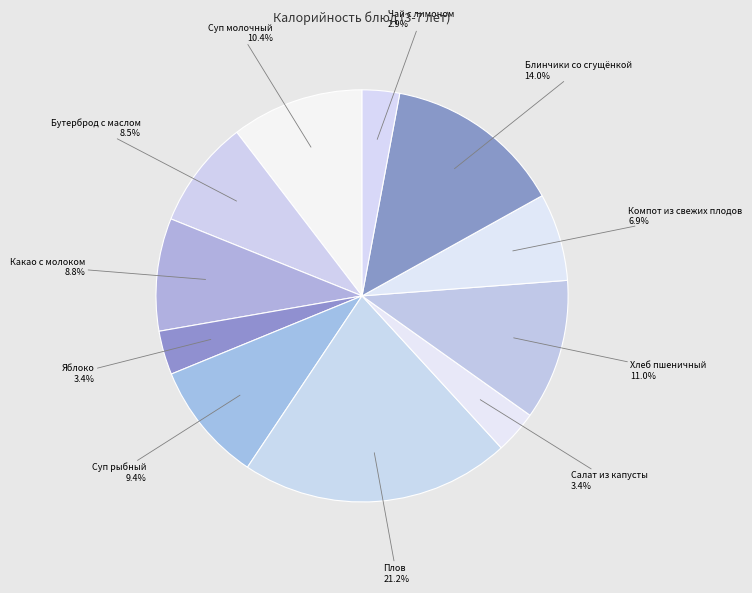

Between Суп рыбный and Плов, which is larger?

Плов